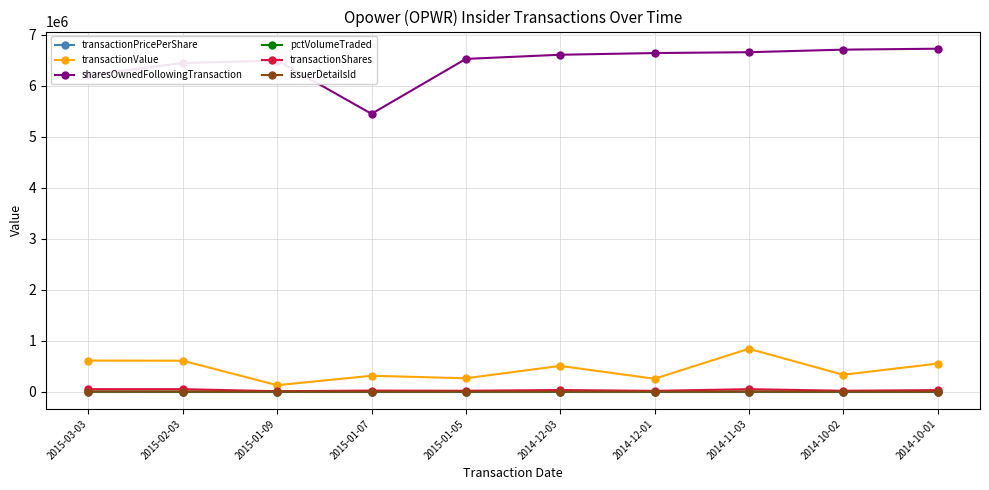

Between 2015-03-03 and 2015-02-03, which series saw the biggest shift?

sharesOwnedFollowingTransaction